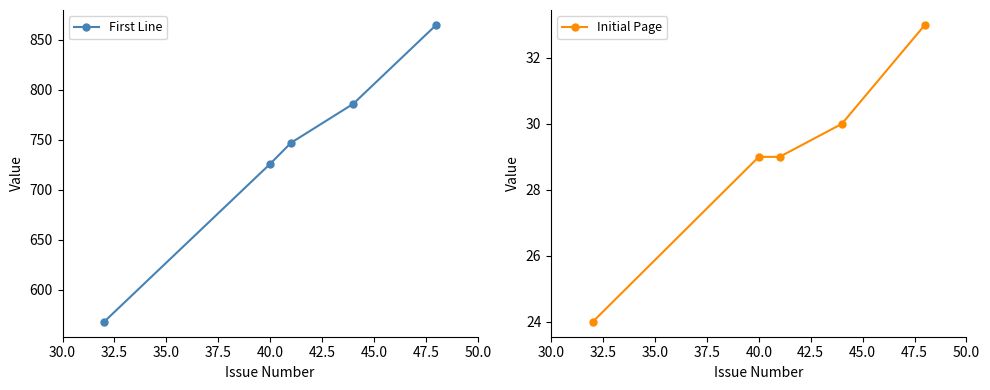

True or false: First Line has more than 1 points higher than both neighbors.

False